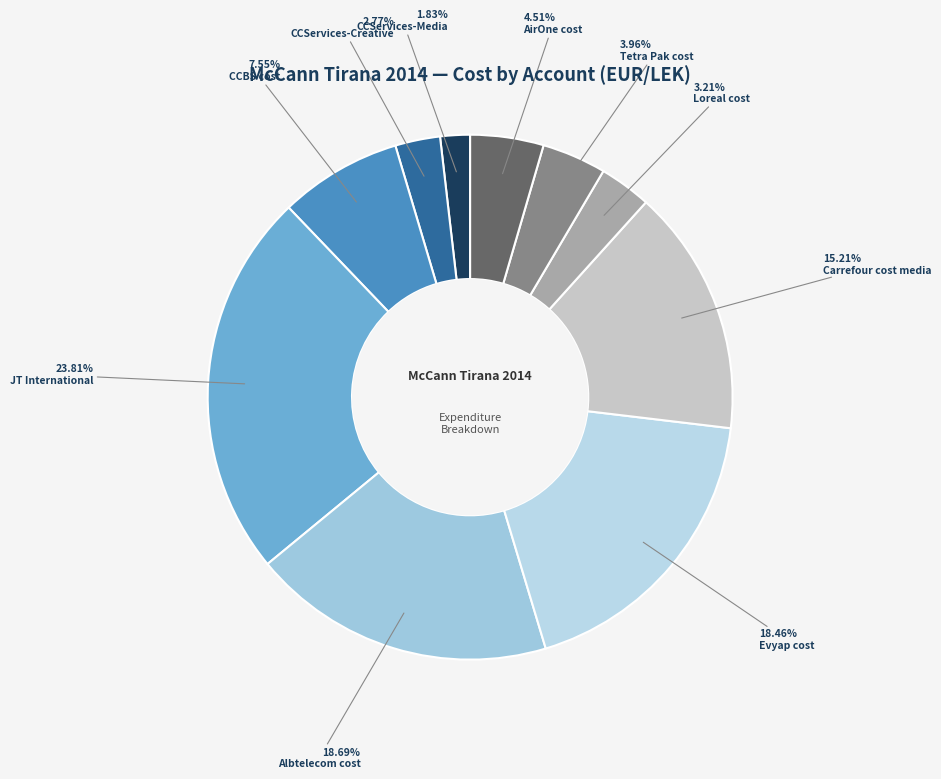

How many segments does this pie chart have?

10